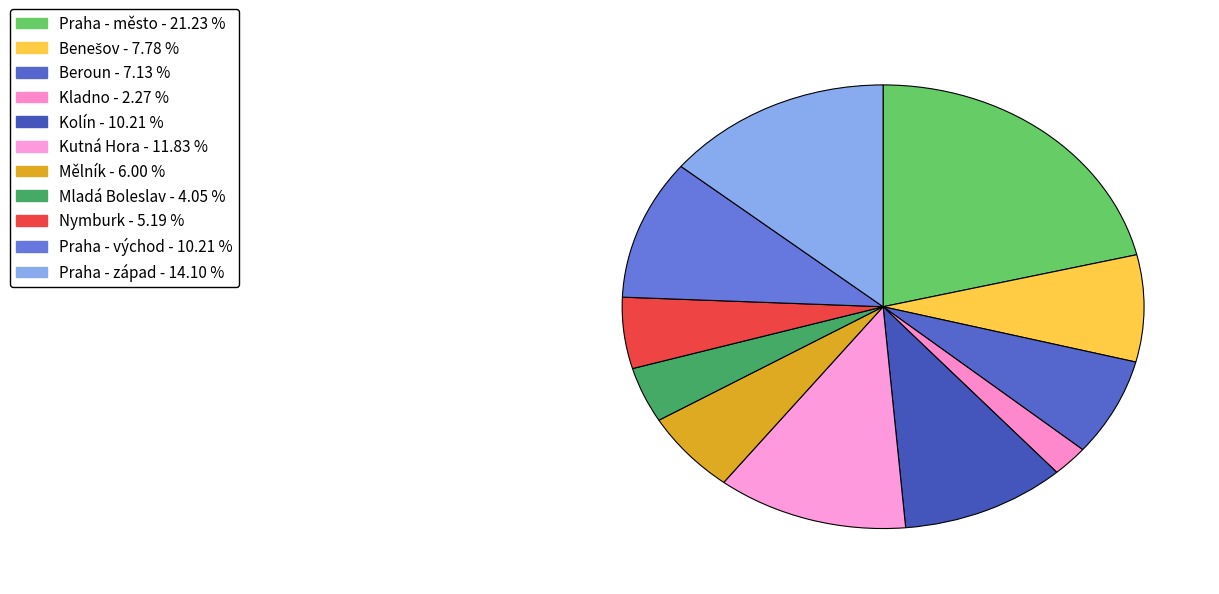

What is the ratio of the value at Mělník to the value at Praha - město?

0.3